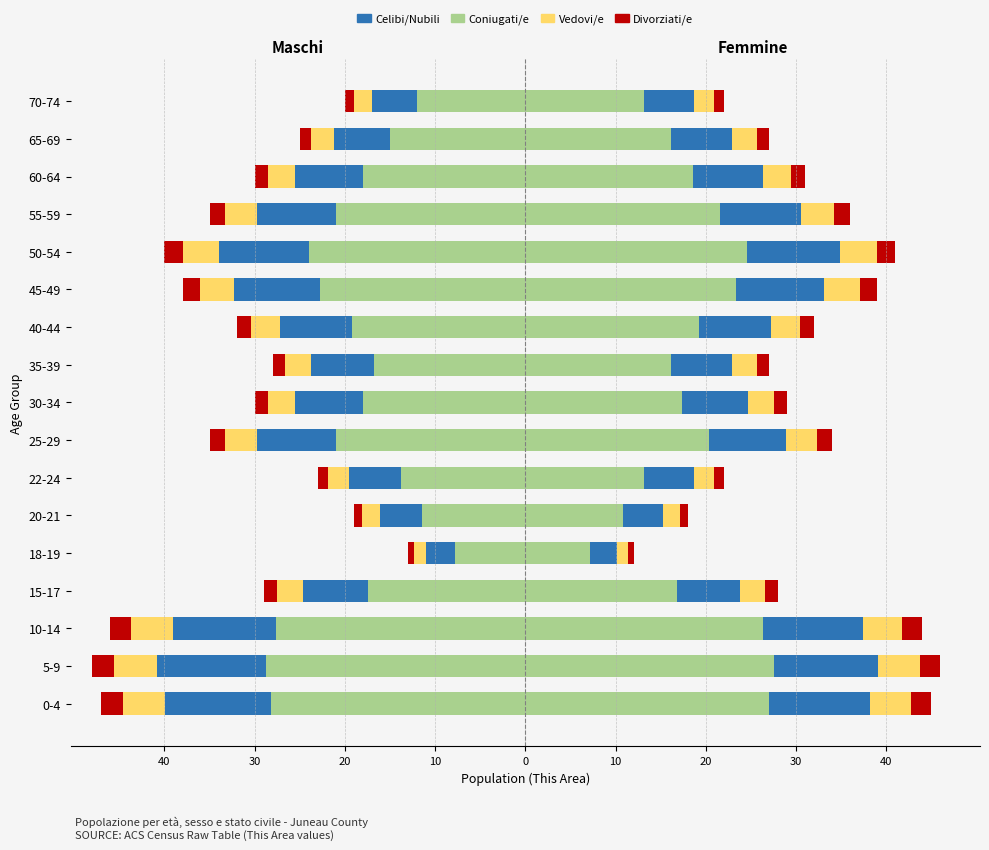

What are all the series names shown in the legend?

Coniugati/e, Celibi/Nubili, Vedovi/e, Divorziati/e